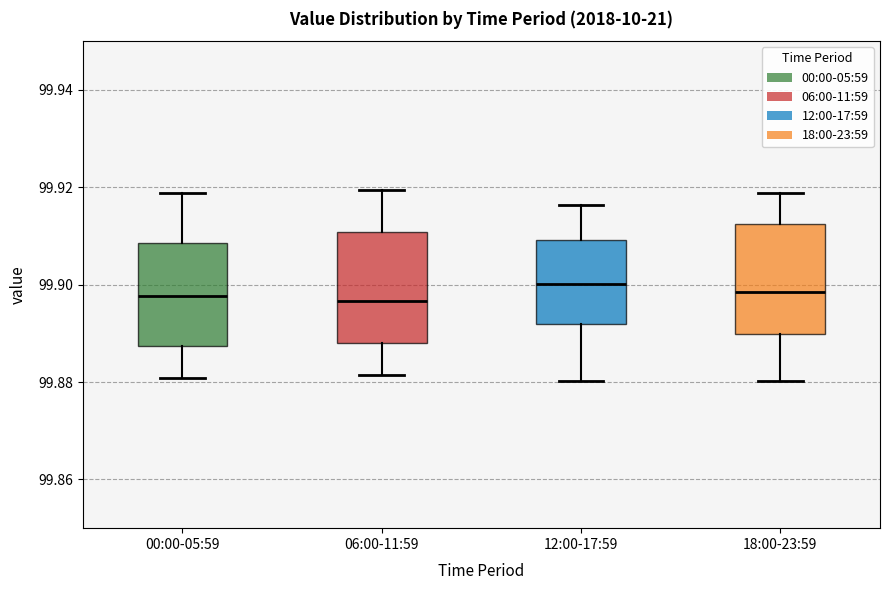

Reading left to right, read every box against the y-axis: the position of its median line, the range the box covers, and the ends of its whiskers. The values are not printed on the chart, so give them approximately, as read against the axis.

00:00-05:59: median 99.898, box 99.888 to 99.908, whiskers 99.880 to 99.918
06:00-11:59: median 99.896, box 99.888 to 99.910, whiskers 99.882 to 99.920
12:00-17:59: median 99.900, box 99.892 to 99.910, whiskers 99.880 to 99.916
18:00-23:59: median 99.898, box 99.890 to 99.912, whiskers 99.880 to 99.918